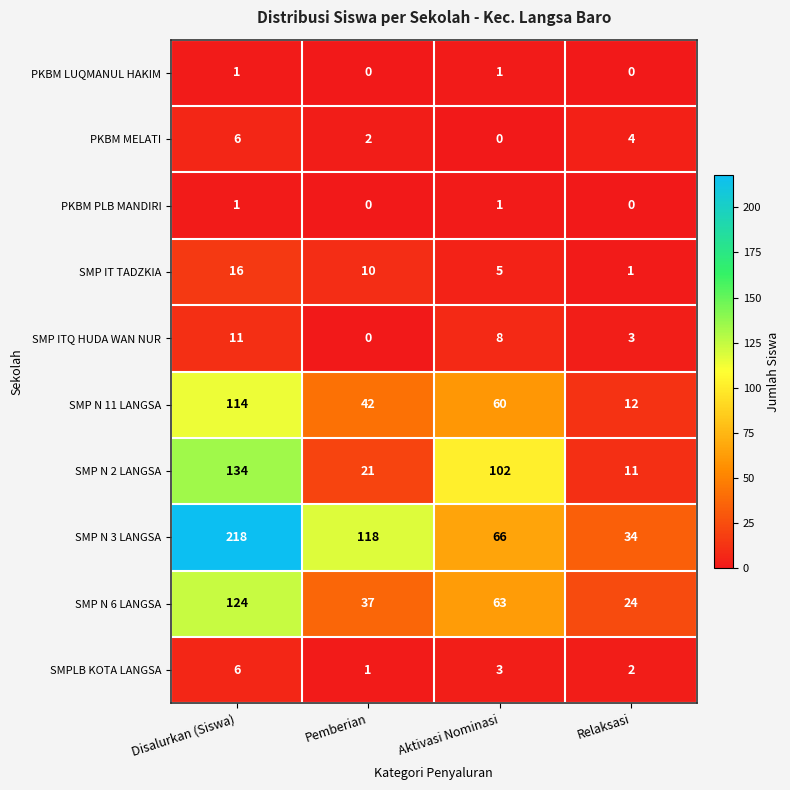

At which category does the chart reach its peak across all series?

Disalurkan (Siswa)